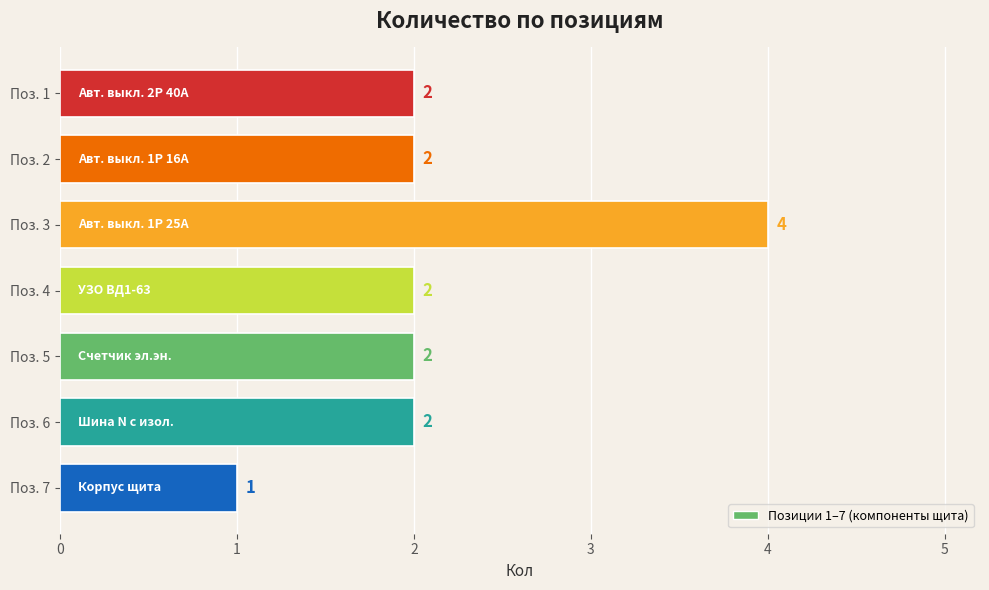

The chart shows a value of 3 at Поз. 6. True or false?

False